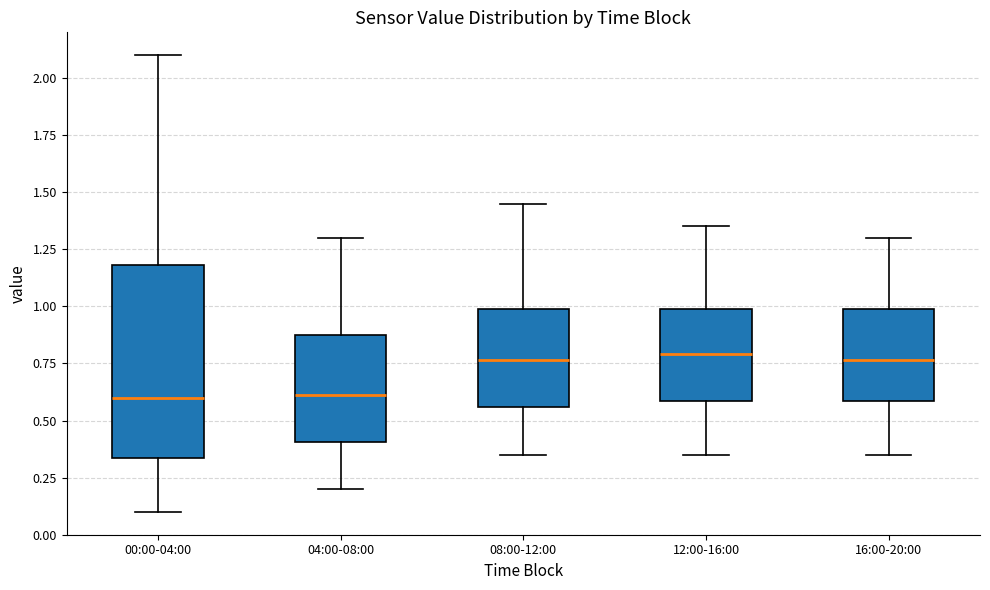

Reading left to right, read every box against the y-axis: the position of its median line, the range the box covers, and the ends of its whiskers. The values are not printed on the chart, so give them approximately, as read against the axis.

00:00-04:00: median 0.60, box 0.35 to 1.20, whiskers 0.10 to 2.10
04:00-08:00: median 0.60, box 0.40 to 0.85, whiskers 0.20 to 1.30
08:00-12:00: median 0.75, box 0.55 to 1.00, whiskers 0.35 to 1.45
12:00-16:00: median 0.80, box 0.60 to 1.00, whiskers 0.35 to 1.35
16:00-20:00: median 0.75, box 0.60 to 1.00, whiskers 0.35 to 1.30